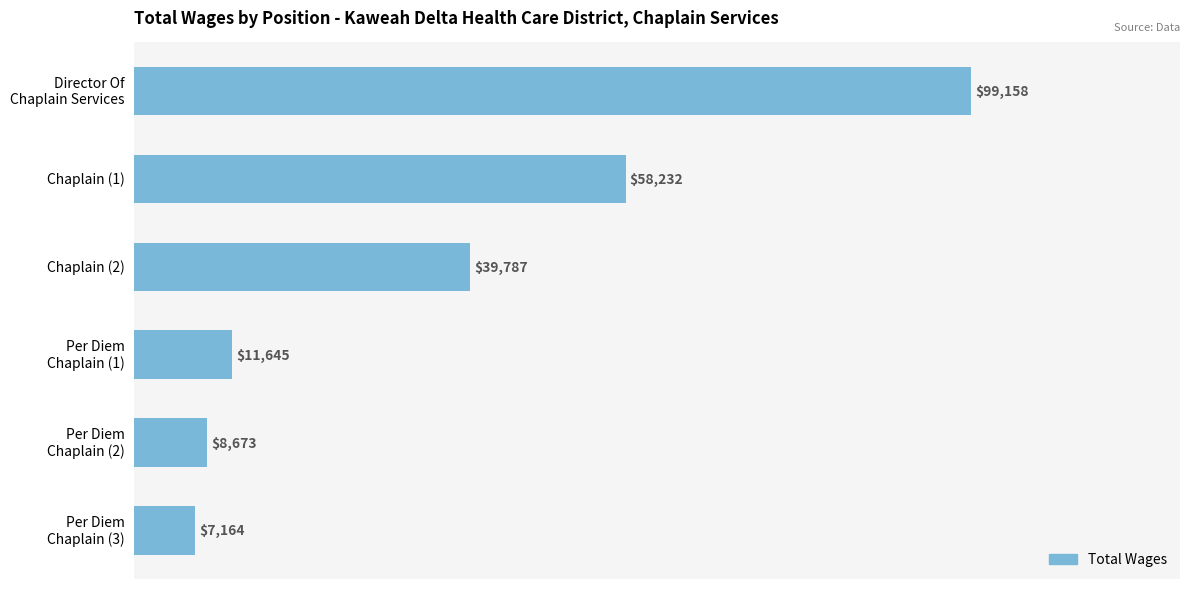

Reading bottom to top, what are all the values shown in this chart?

7164	8673	11645	39787	58232	99158